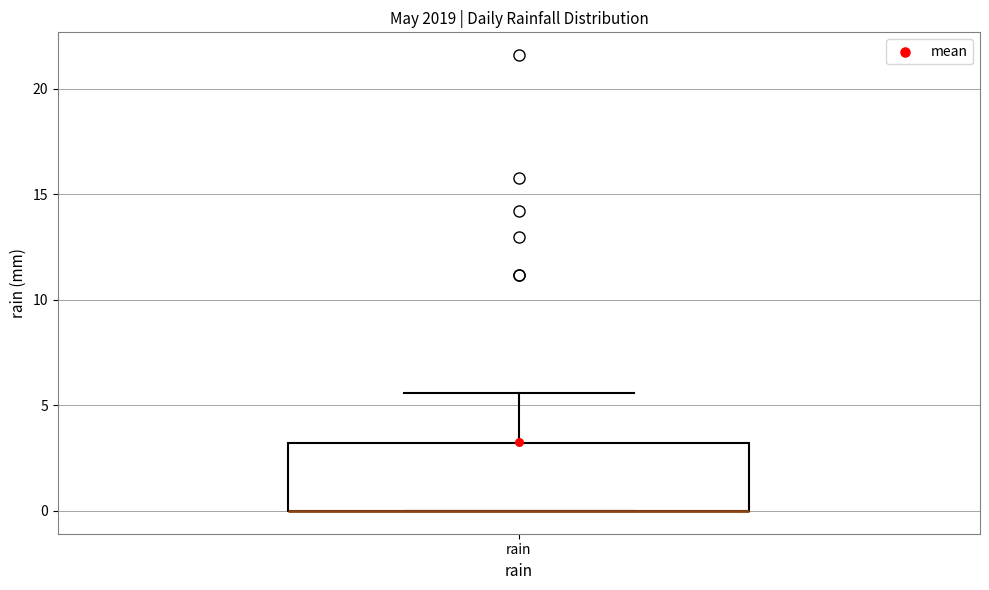

Read this box plot against the y-axis: the position of the median line, the range covered by the box, and the ends of both whiskers. The values are not printed on the chart, so give them approximately, as read against the axis.

median 0.0 (drawn on the box's lower edge), box 0.0 to 3.0, whiskers 0.0 to 5.5